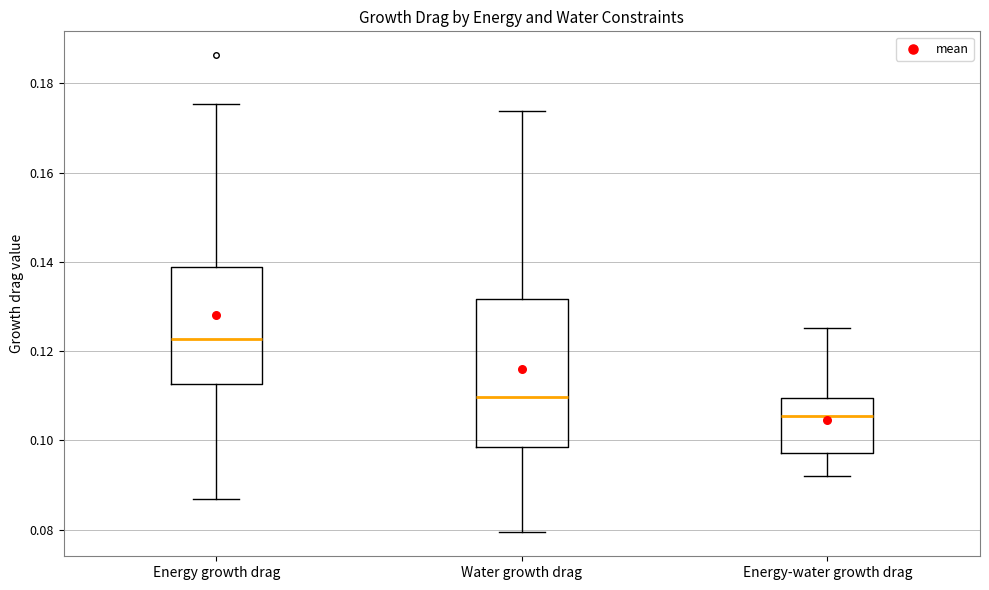

Reading left to right, transcribe this box plot: for each box, give where its median line is, the range the box spans, and where its two whiskers end, as read against the y-axis. The values are not printed on the chart, so give them approximately, as read against the axis.

Energy growth drag: median 0.122, box 0.112 to 0.138, whiskers 0.086 to 0.176
Water growth drag: median 0.110, box 0.098 to 0.132, whiskers 0.080 to 0.174
Energy-water growth drag: median 0.106, box 0.098 to 0.110, whiskers 0.092 to 0.126